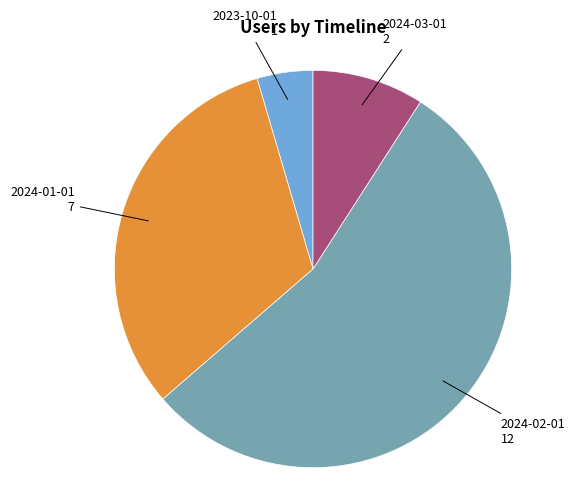

Is there any slice that represents more than half of the pie?

Yes